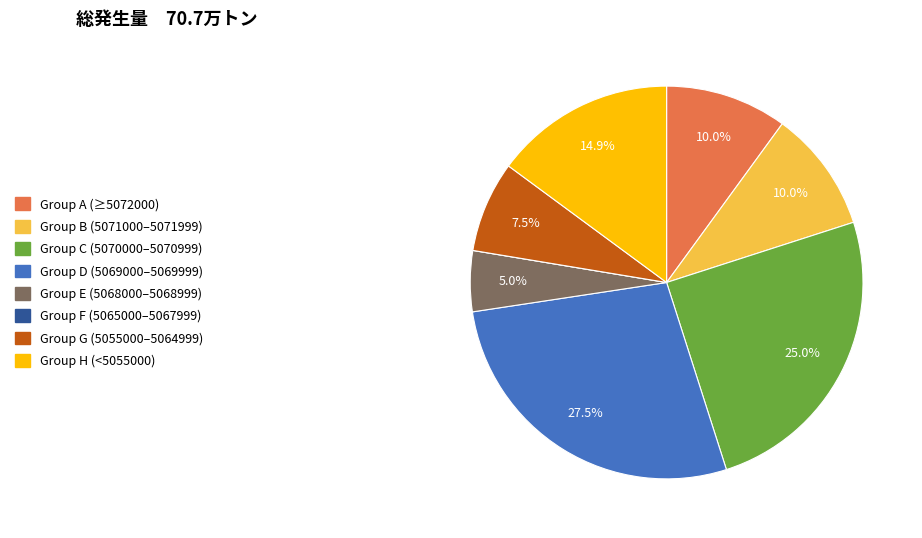

Is there a majority slice in this chart?

No